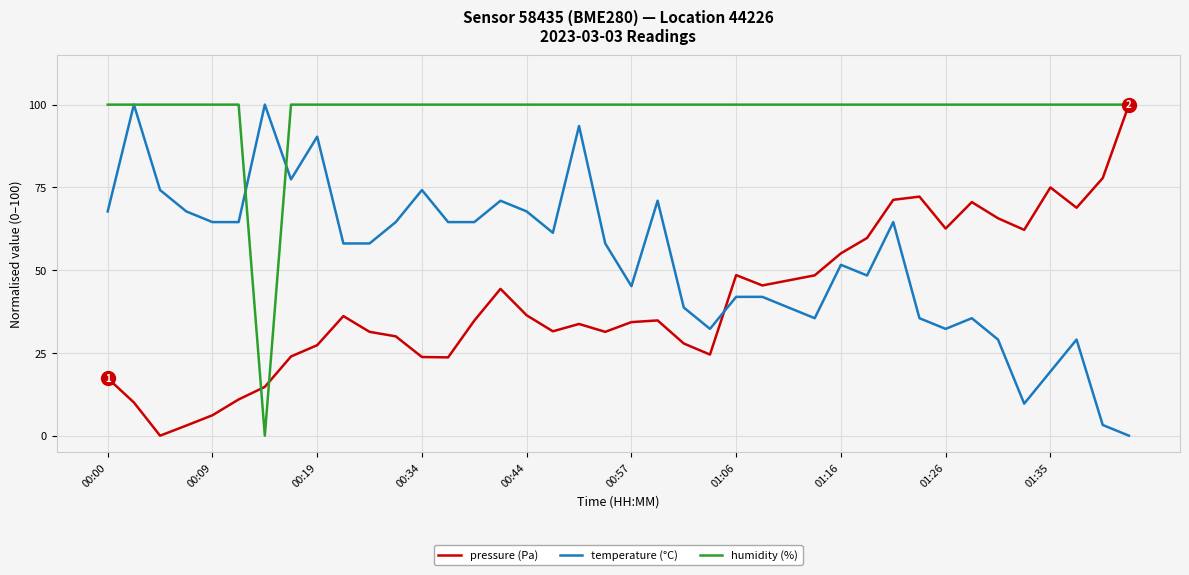

How many intersections are there between pressure (Pa) and temperature (°C)?

1